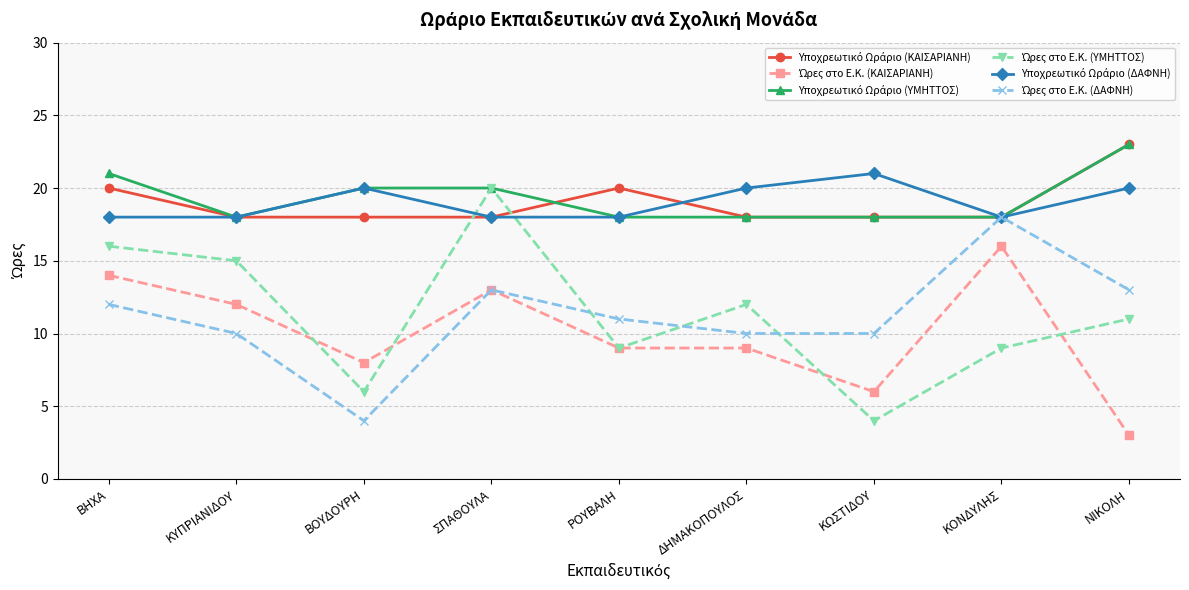

What is the difference between the highest and lowest values at ΒΟΥΔΟΥΡΗ?

16